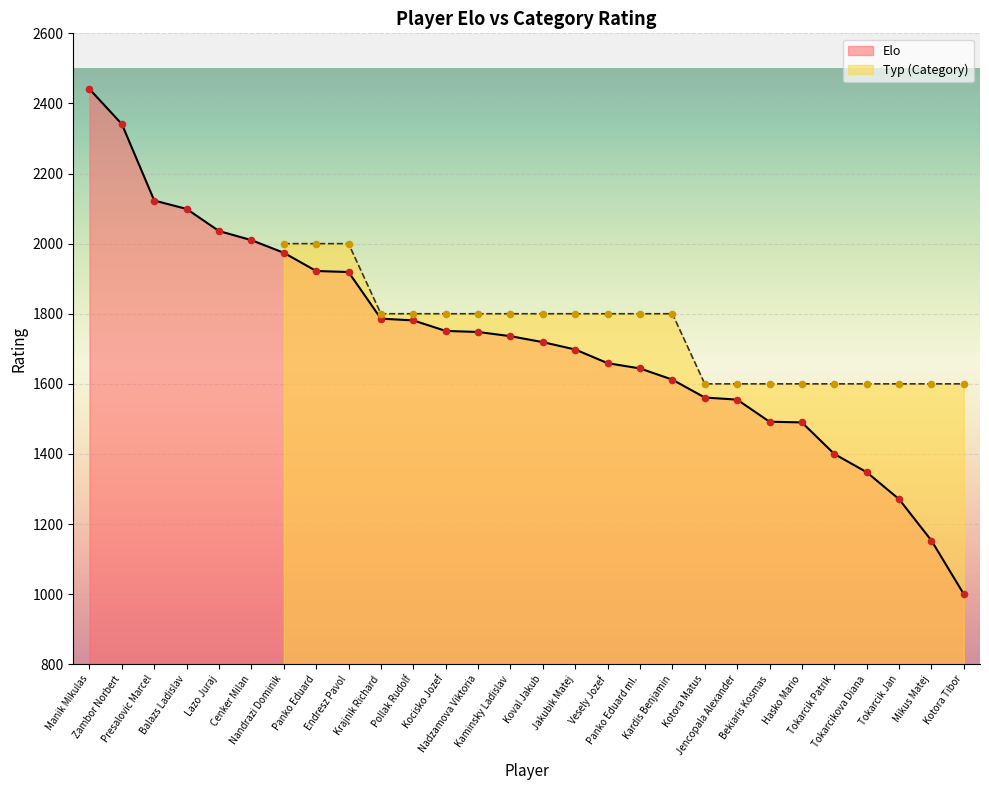

Which has a higher value, Panko Eduard or Vesely Jozef?

Panko Eduard